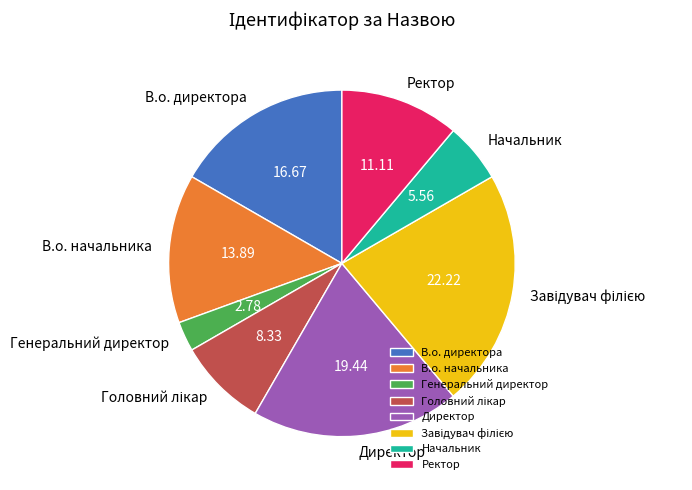

Is there a majority slice in this chart?

No